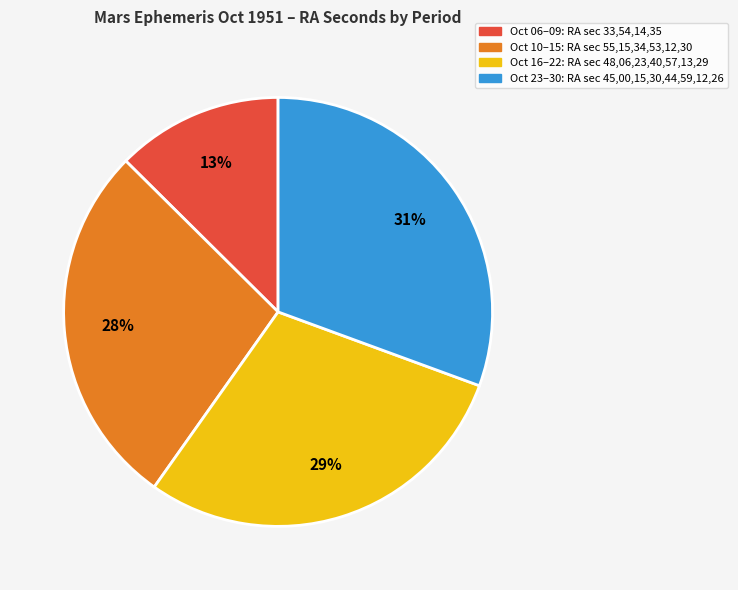

To the nearest percent, what is the average slice percentage?

25%